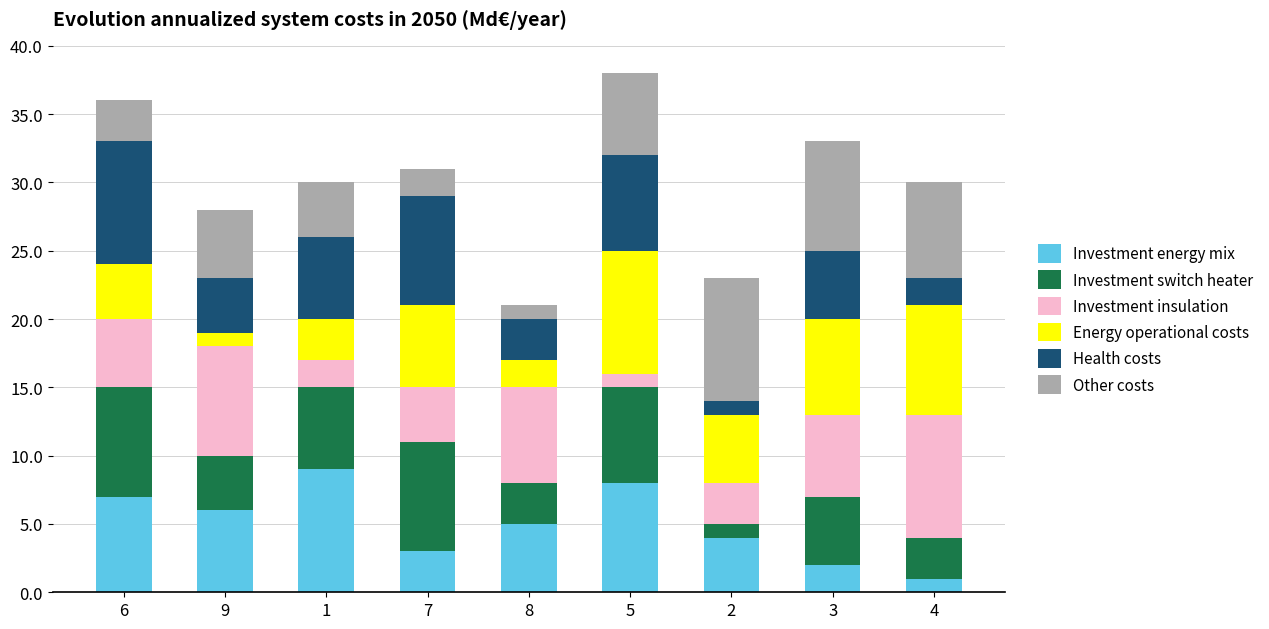

Is it true that Investment energy mix equals 5 at 5?

False